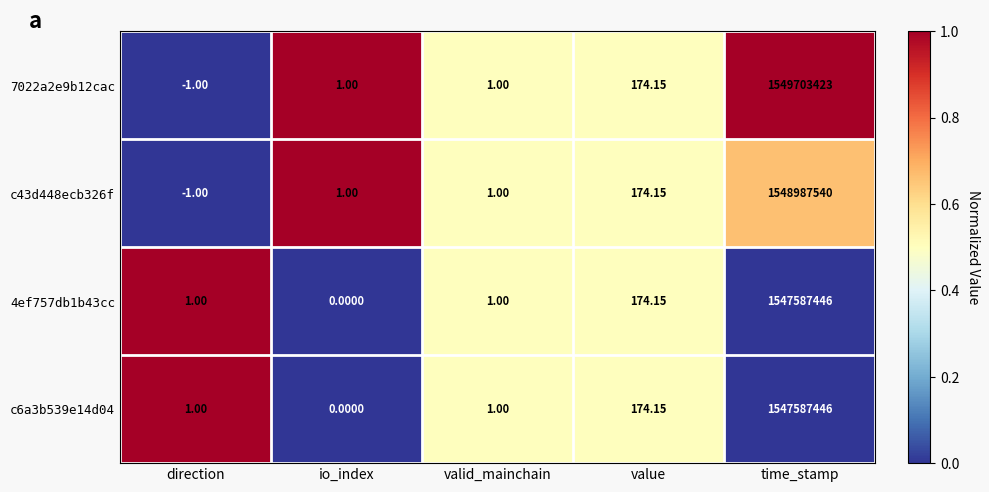

Where is c43d448ecb326f nearest to the value 774493769?

value